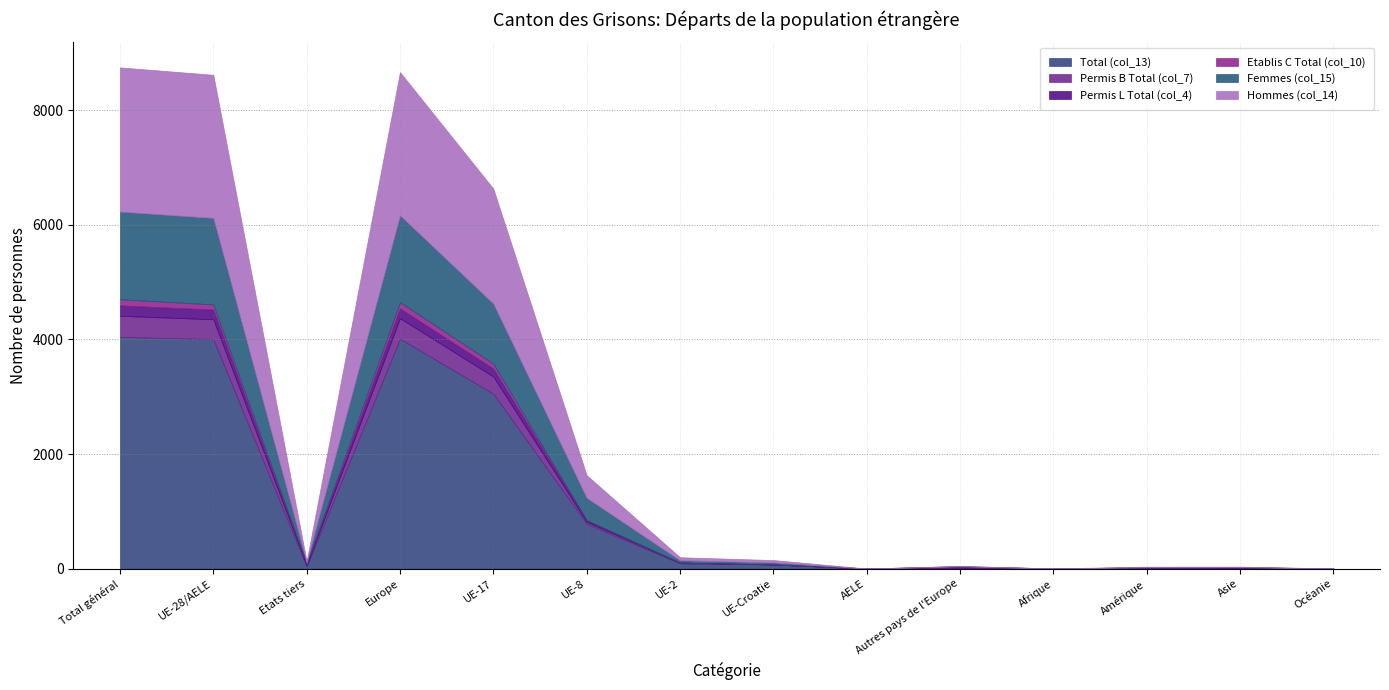

Is the value of Hommes (col_14) at UE-17 greater than the value of Etablis C Total (col_10) at AELE?

Yes